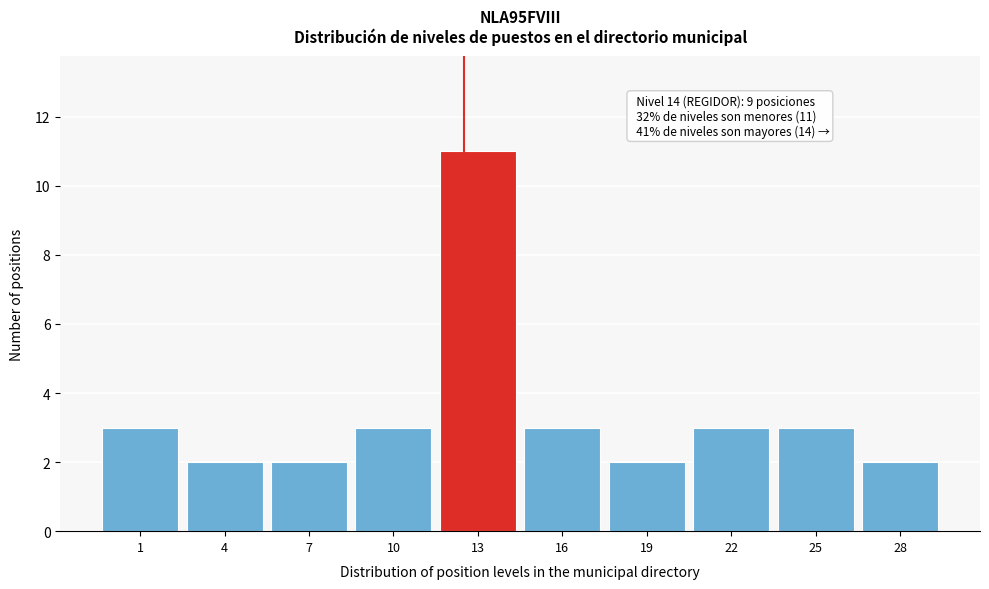

Reading left to right, what are all the values shown in this chart?

3	2	2	3	11	3	2	3	3	2